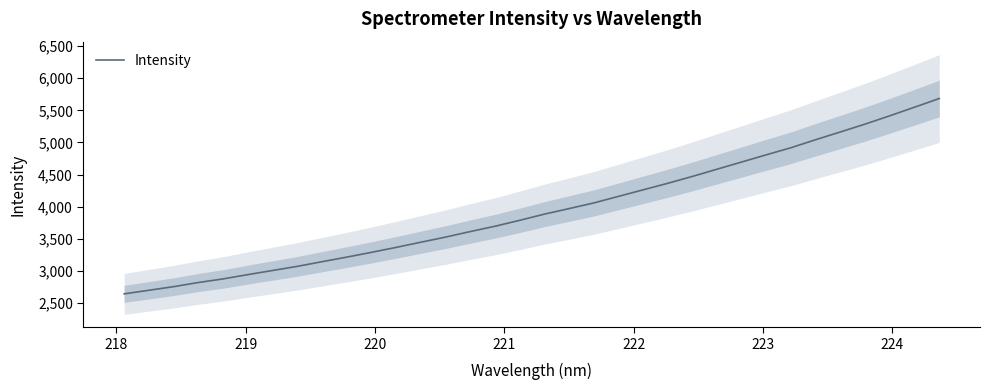

What is the minimum value for Intensity?

2646.7